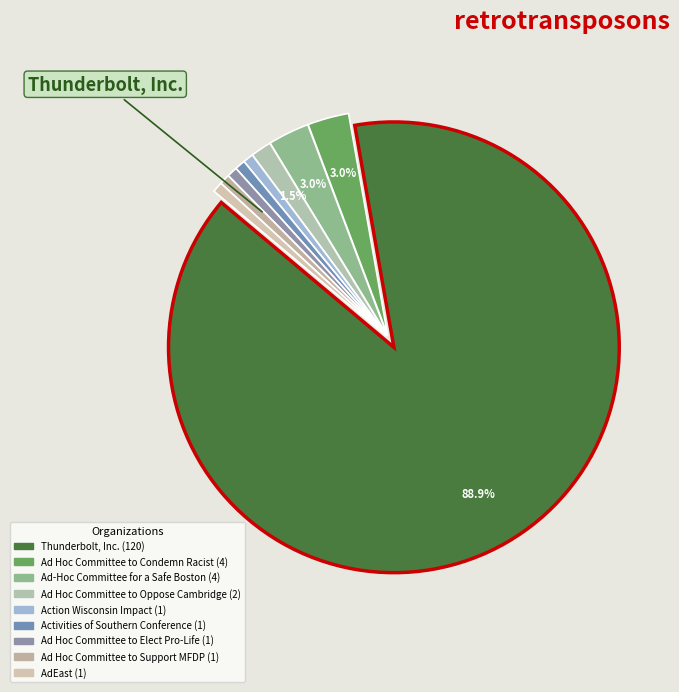

Count the number of slices in the pie.

9